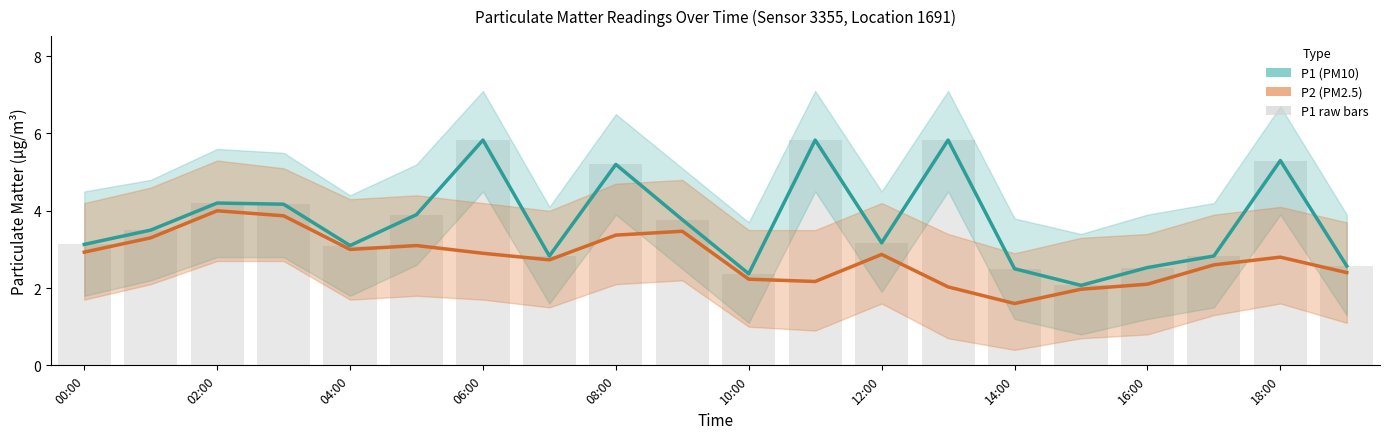

Rank the series by their maximum value, from highest to lowest.

P1, P1 raw, P2